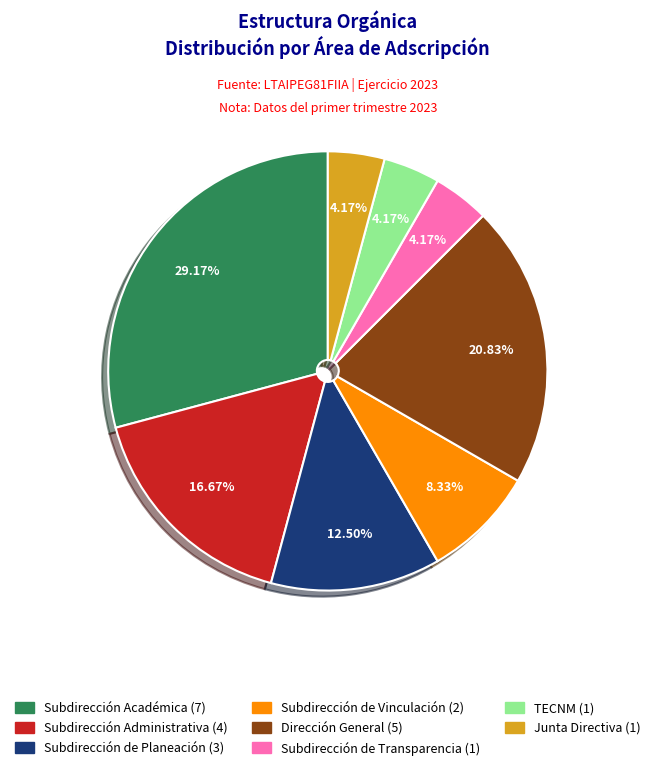

Does any single category account for the majority?

No